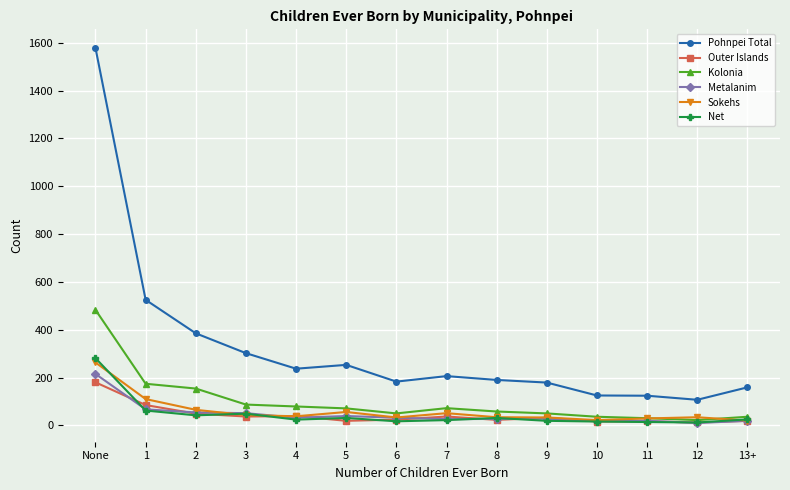

Which series has the largest range (max minus min)?

Pohnpei Total